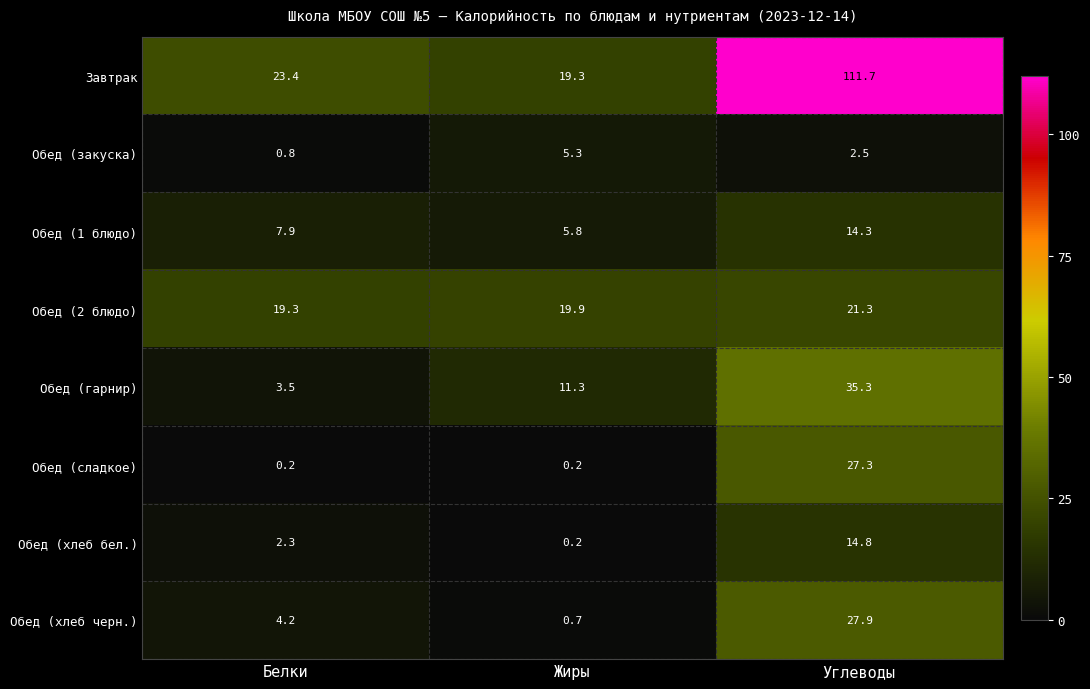

At which category is the sum across all series the highest?

Углеводы